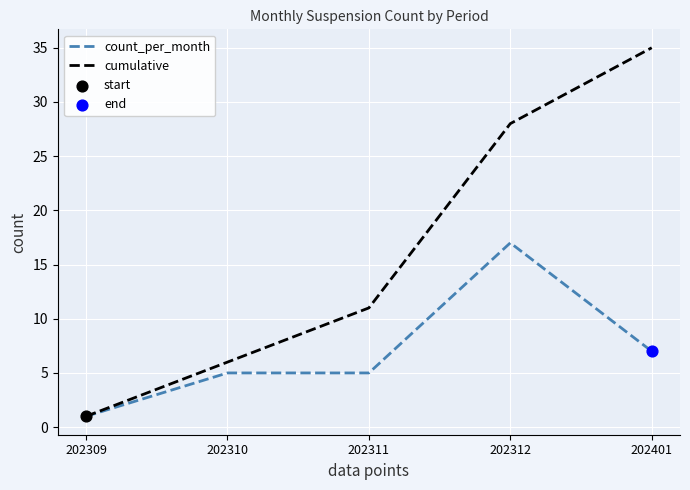

What value does the count_per_month series have at 202401?

7